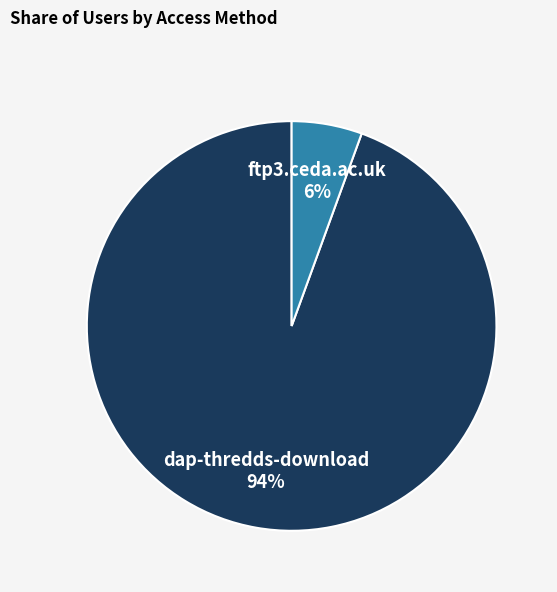

To the nearest percent, what is the average slice percentage?

50%